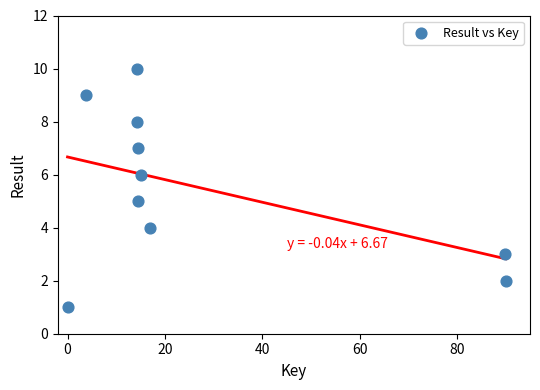

What is the average Y value?

6